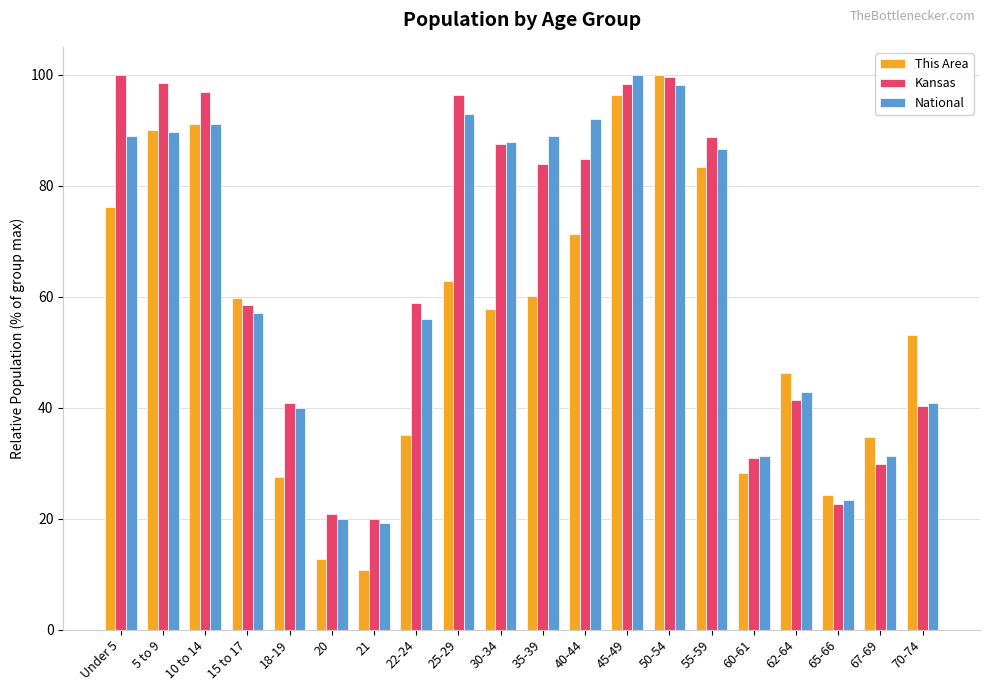

Which category has the lowest value in the This Area series?

21